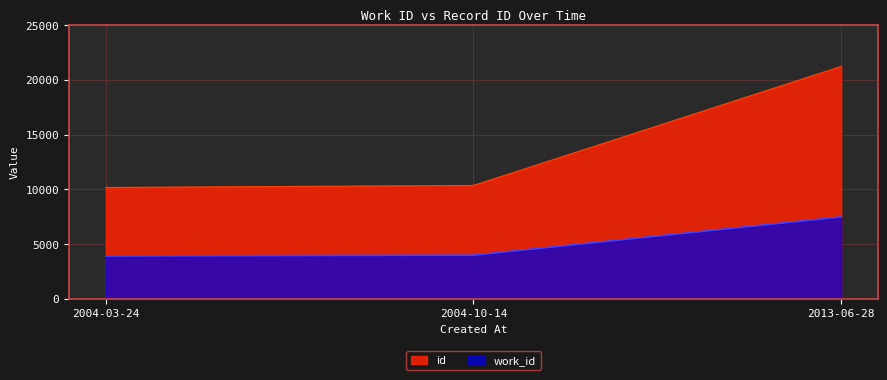

How many lines are shown in the chart?

2